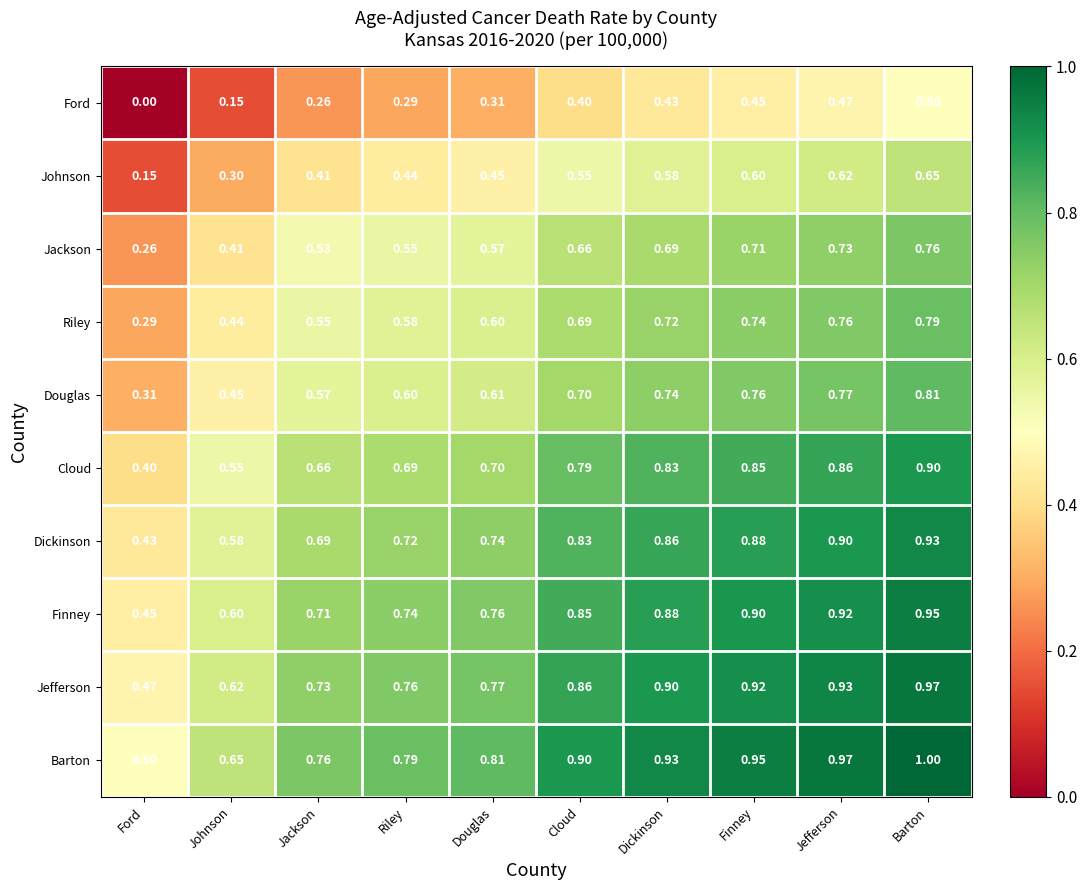

What is the maximum value shown in the chart?

1.0